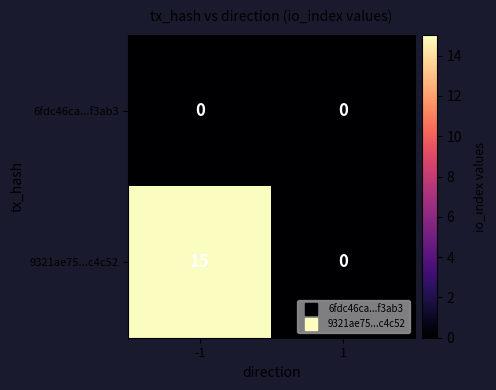

Between -1 and 1, which series saw the biggest shift?

9321ae75...c4c52